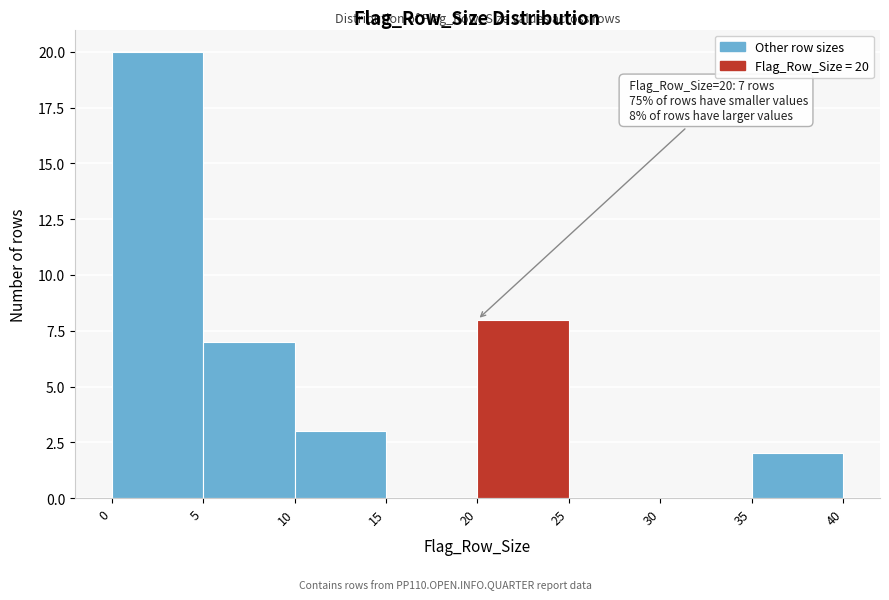

Which range on the x-axis has the tallest bar?

0 to 5